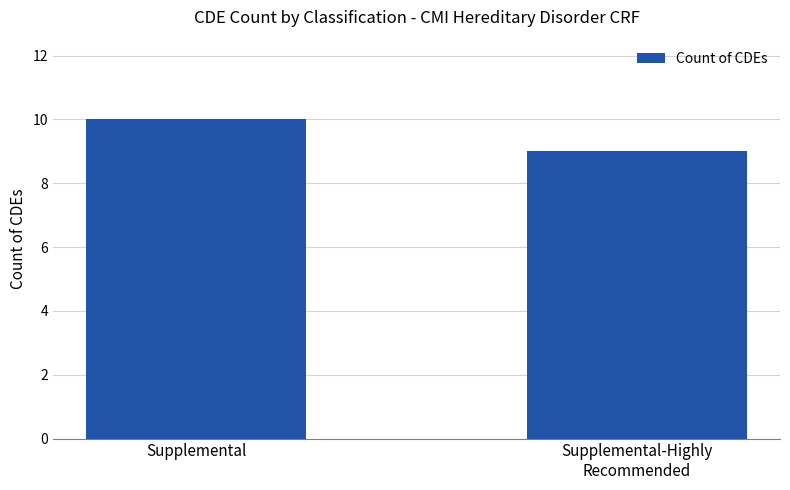

What is the change in value from Supplemental to Supplemental-Highly
Recommended?

-1